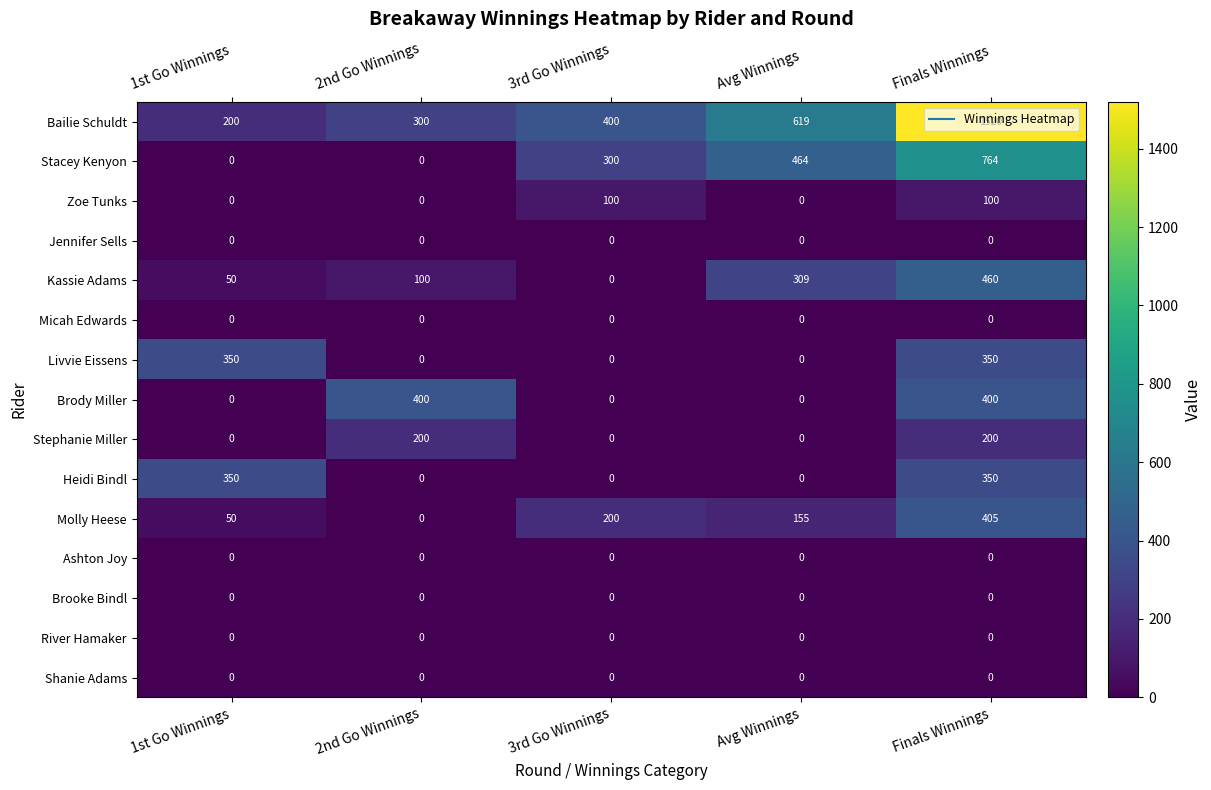

What is the maximum value for Bailie Schuldt?

1520